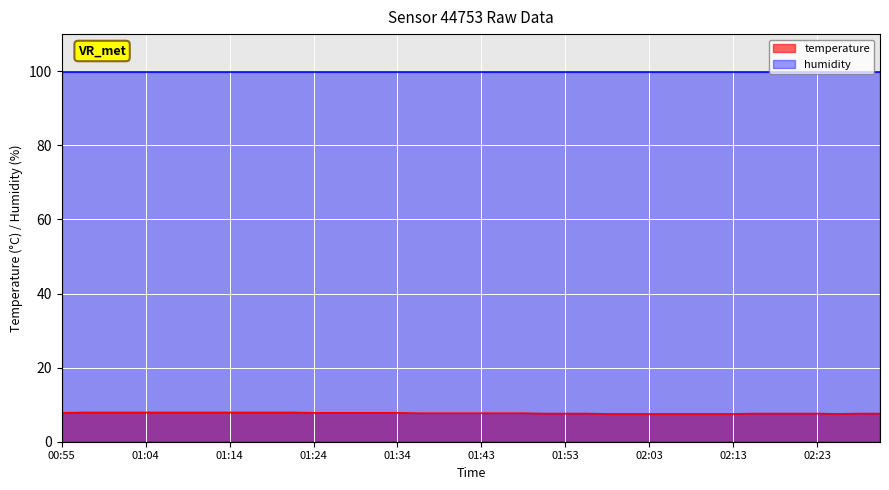

What is the label of the 8th point from the left?

01:12